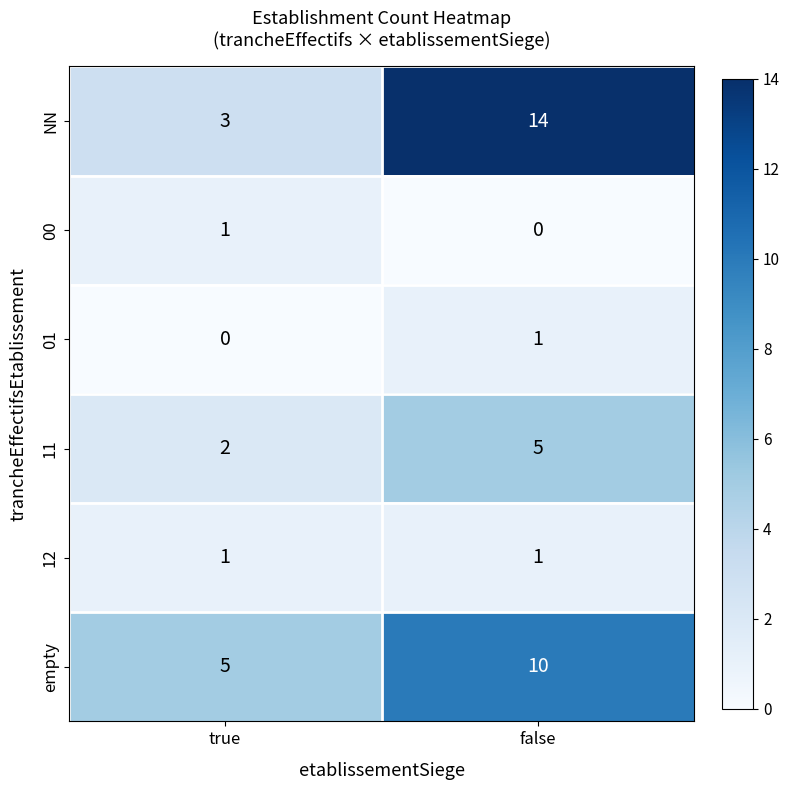

At how many categories does at least one series exceed 7?

1